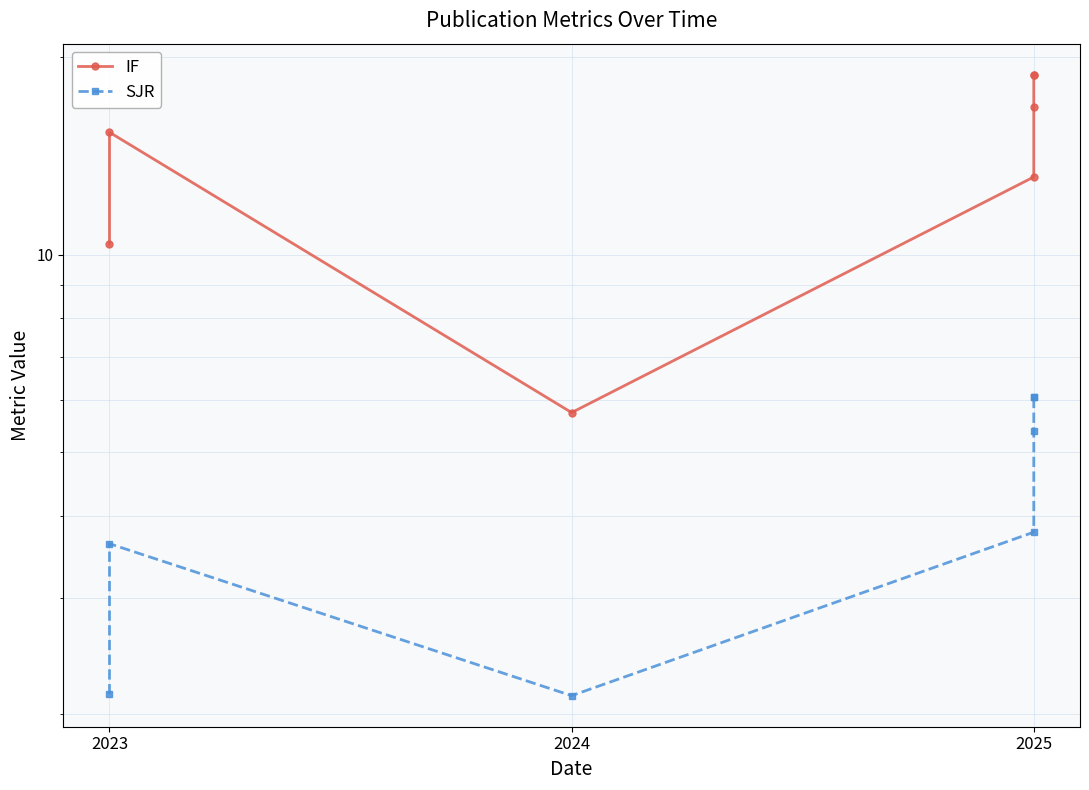

Which series has the widest spread of values?

IF